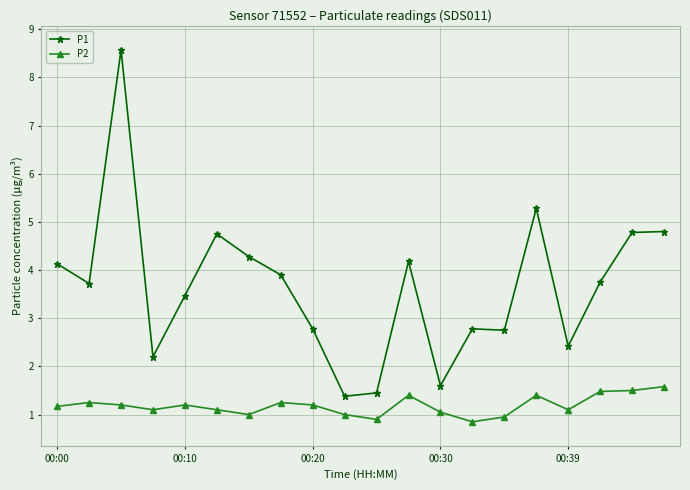

True or false: P2 and P1 intersect in this chart.

False